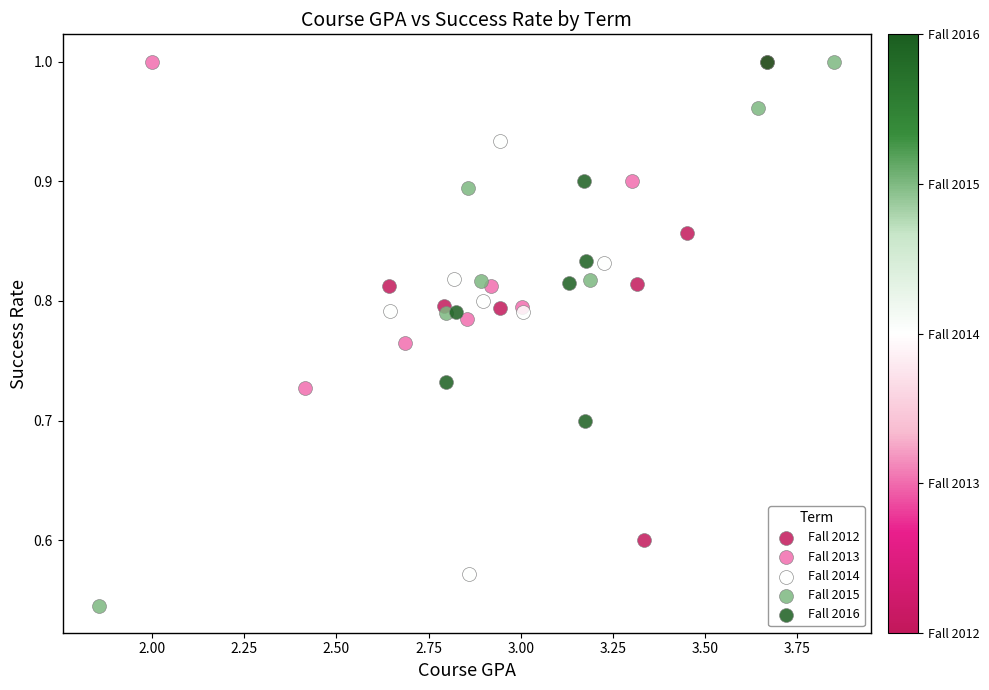

Which series has the largest Y range (max minus min)?

Fall 2015